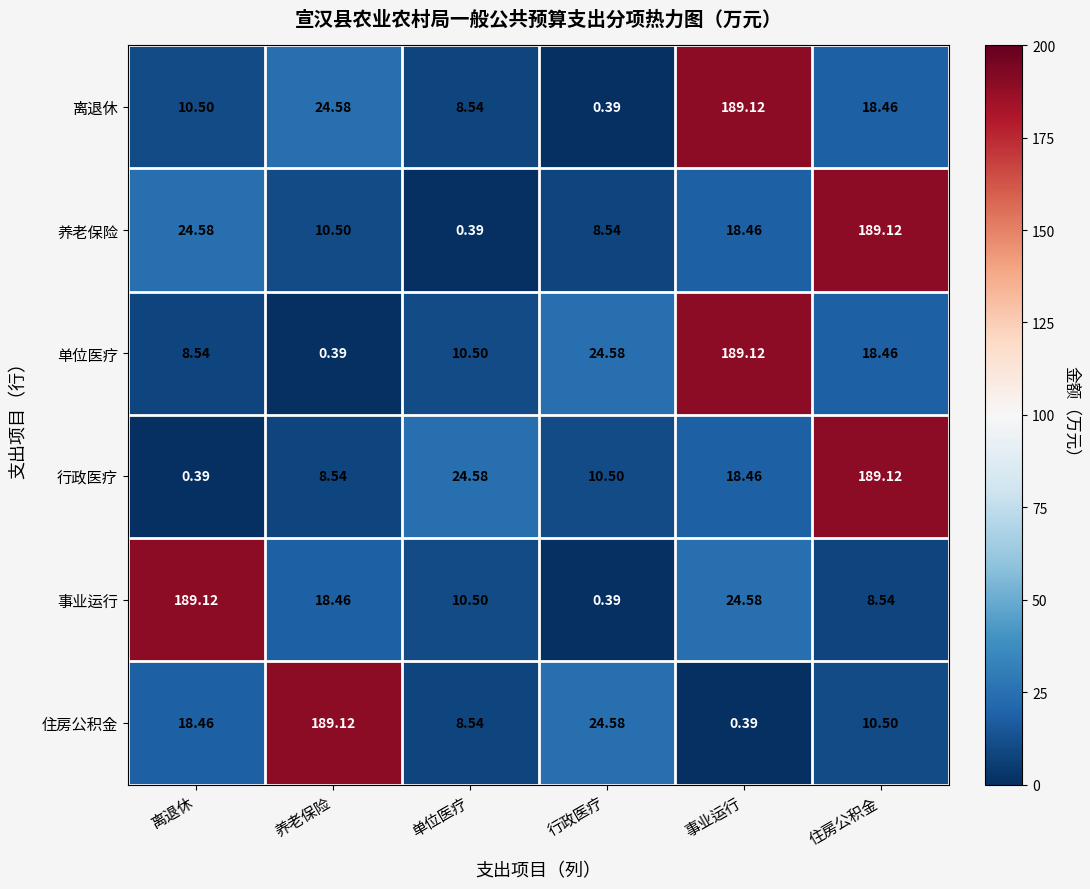

Which series changed the most between 离退休 and 行政医疗?

事业运行